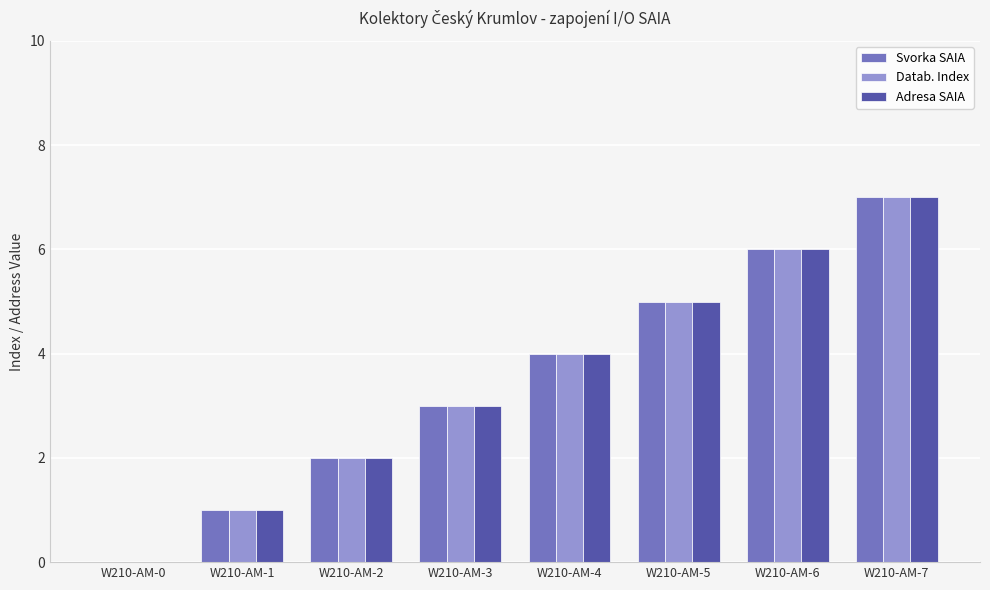

What is the highest value of the Adresa SAIA series?

7